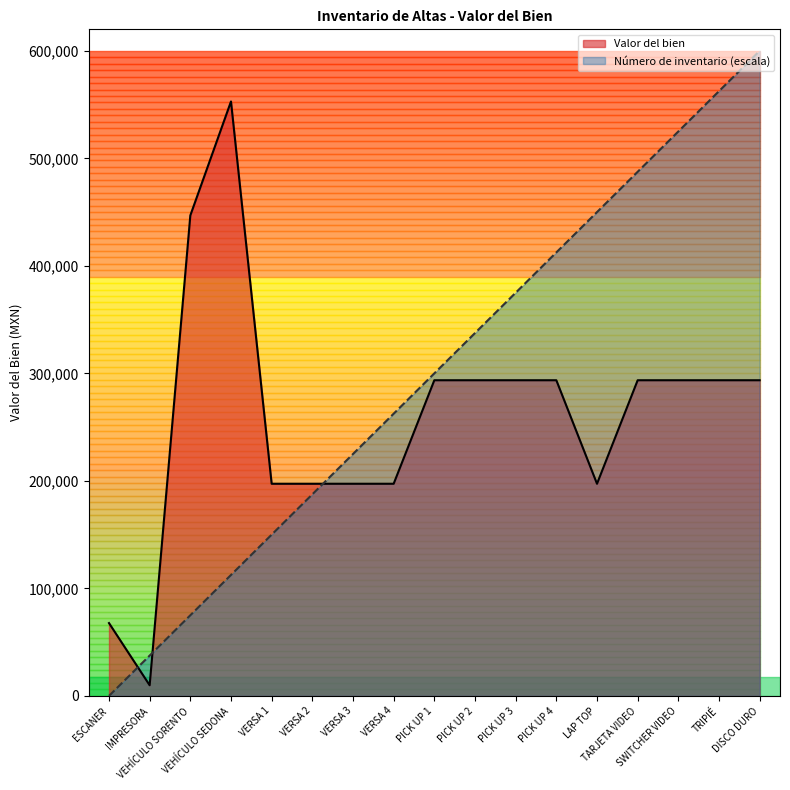

Where is the first local minimum for Valor del bien?

IMPRESORA